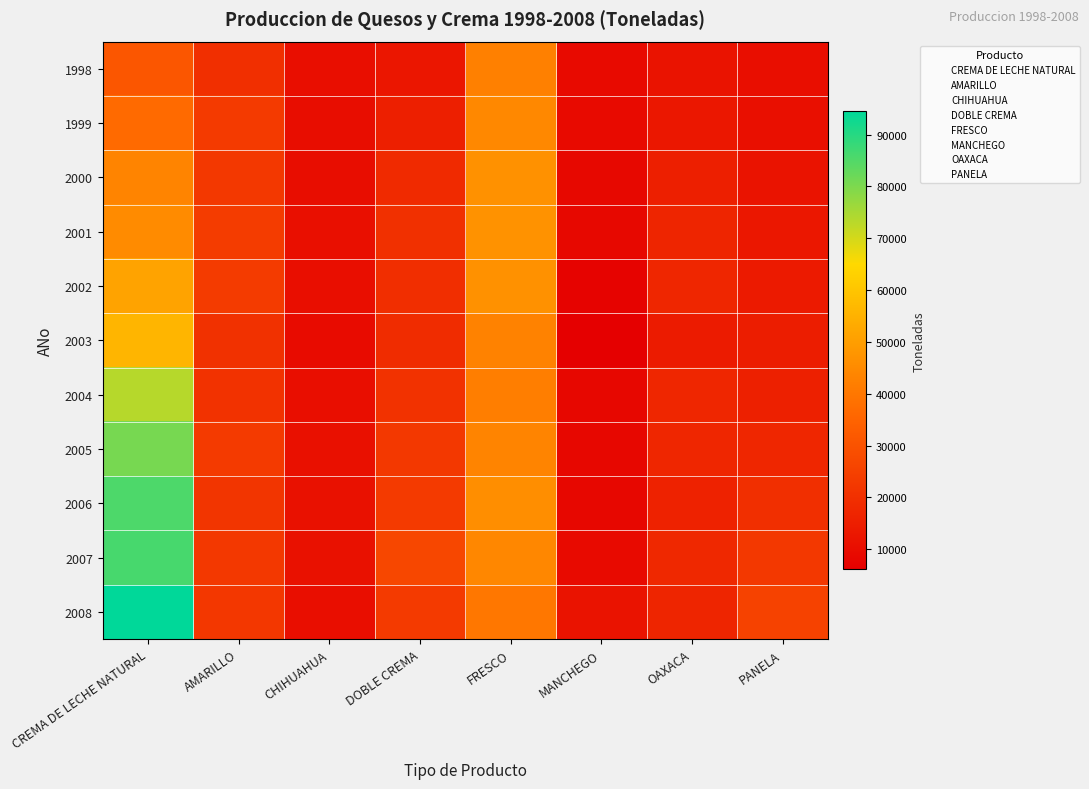

Reading right to left, transcribe all the data shown in this chart.

1998: PANELA=10421	OAXACA=11924	MANCHEGO=9191	FRESCO=42423	DOBLE CREMA=12691	CHIHUAHUA=10369	AMARILLO=19845	CREMA DE LECHE NATURAL=31066
1999: PANELA=10642	OAXACA=13147	MANCHEGO=9114	FRESCO=44291	DOBLE CREMA=15327	CHIHUAHUA=10023	AMARILLO=23099	CREMA DE LECHE NATURAL=36795
2000: PANELA=11633	OAXACA=15224	MANCHEGO=8753	FRESCO=46714	DOBLE CREMA=18492	CHIHUAHUA=10054	AMARILLO=22639	CREMA DE LECHE NATURAL=43474
2001: PANELA=12872	OAXACA=16790	MANCHEGO=8506	FRESCO=47132	DOBLE CREMA=20085	CHIHUAHUA=10577	AMARILLO=23684	CREMA DE LECHE NATURAL=45221
2002: PANELA=13855	OAXACA=17286	MANCHEGO=7122	FRESCO=46751	DOBLE CREMA=19541	CHIHUAHUA=10295	AMARILLO=23182	CREMA DE LECHE NATURAL=51277
2003: PANELA=14609	OAXACA=14074	MANCHEGO=6081	FRESCO=42881	DOBLE CREMA=18942	CHIHUAHUA=9556	AMARILLO=20378	CREMA DE LECHE NATURAL=56134
2004: PANELA=15531	OAXACA=17183	MANCHEGO=8269	FRESCO=41736	DOBLE CREMA=20707	CHIHUAHUA=10310	AMARILLO=20717	CREMA DE LECHE NATURAL=73310
2005: PANELA=17199	OAXACA=17268	MANCHEGO=8391	FRESCO=43442	DOBLE CREMA=22640	CHIHUAHUA=10816	AMARILLO=22860	CREMA DE LECHE NATURAL=80567
2006: PANELA=19751	OAXACA=16153	MANCHEGO=8339	FRESCO=46014	DOBLE CREMA=22892	CHIHUAHUA=11269	AMARILLO=21472	CREMA DE LECHE NATURAL=85414
2007: PANELA=22598	OAXACA=17672	MANCHEGO=9274	FRESCO=44112	DOBLE CREMA=26769	CHIHUAHUA=11157	AMARILLO=22613	CREMA DE LECHE NATURAL=86155
2008: PANELA=25380	OAXACA=17043	MANCHEGO=11836	FRESCO=40129	DOBLE CREMA=23133	CHIHUAHUA=10317	AMARILLO=22050	CREMA DE LECHE NATURAL=94499